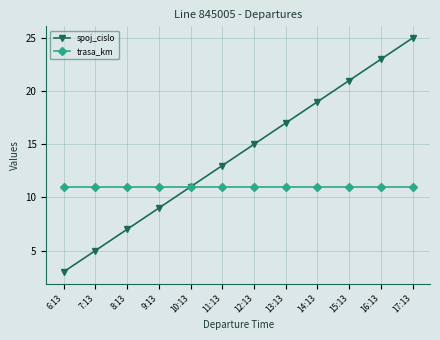

At how many categories does at least one series exceed 10?

12